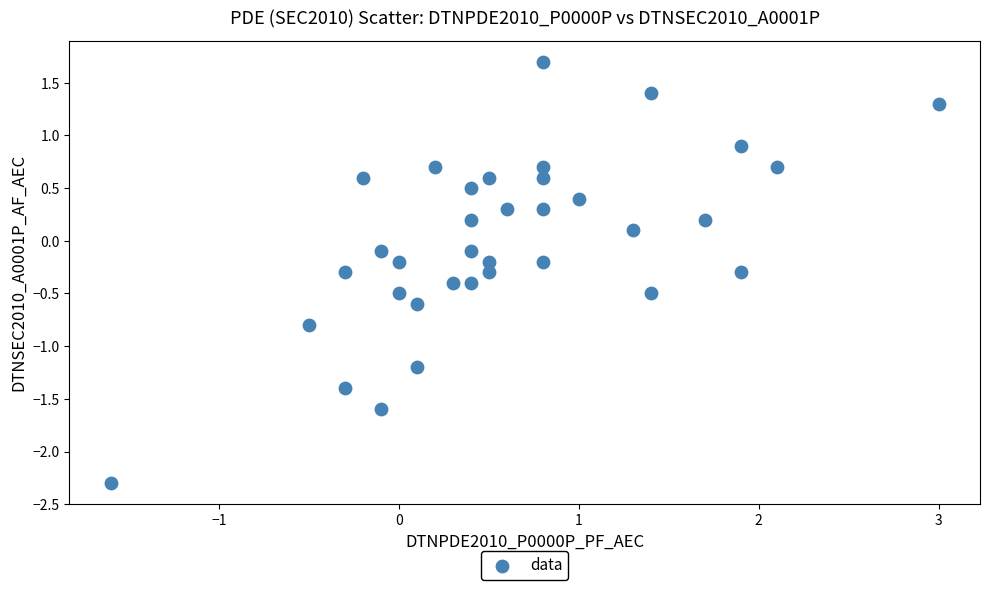

What is the range of X values (max minus min)?

4.6